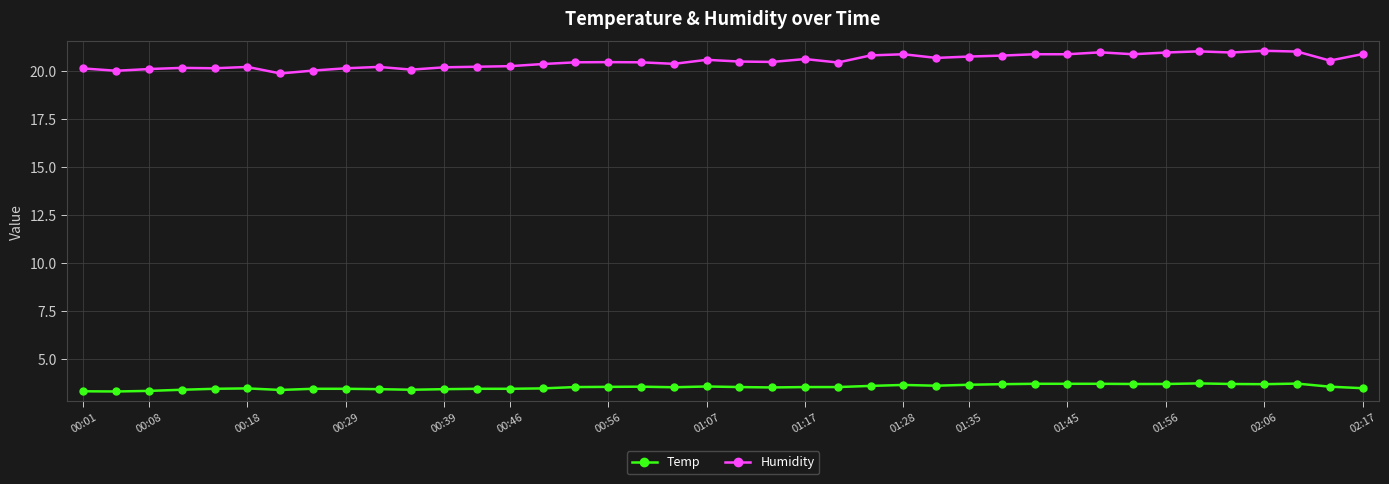

Count the number of categories in the chart.

40